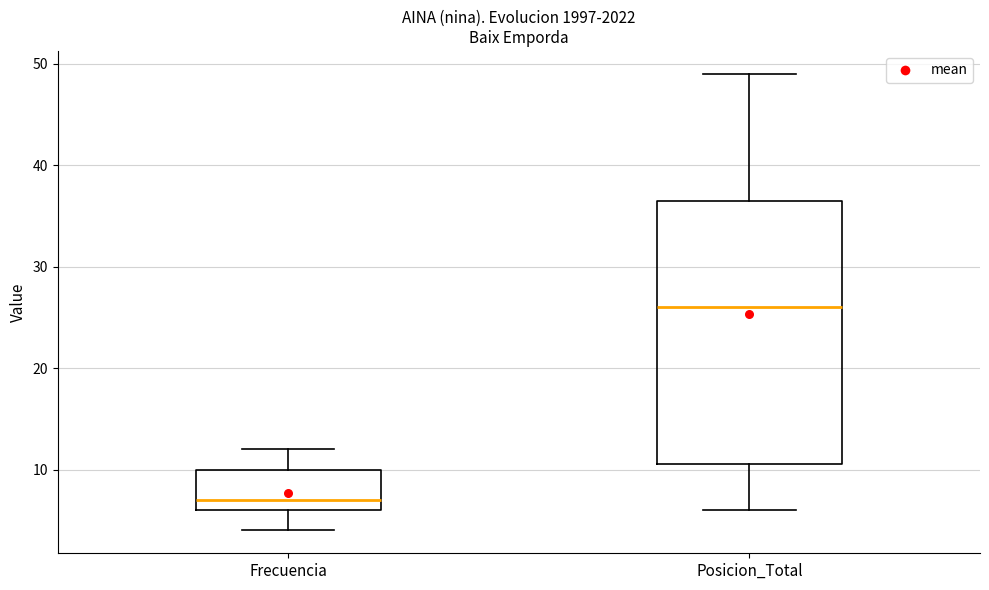

Comparing the boxes themselves (not the whiskers), which one is the tallest?

Posicion_Total